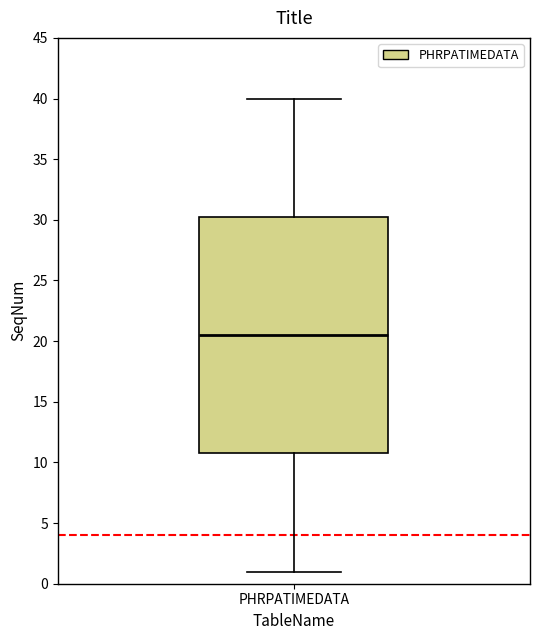

Read this box plot against the y-axis: the position of the median line, the range covered by the box, and the ends of both whiskers. The values are not printed on the chart, so give them approximately, as read against the axis.

median 20.5, box 11.0 to 30.5, whiskers 1.0 to 40.0